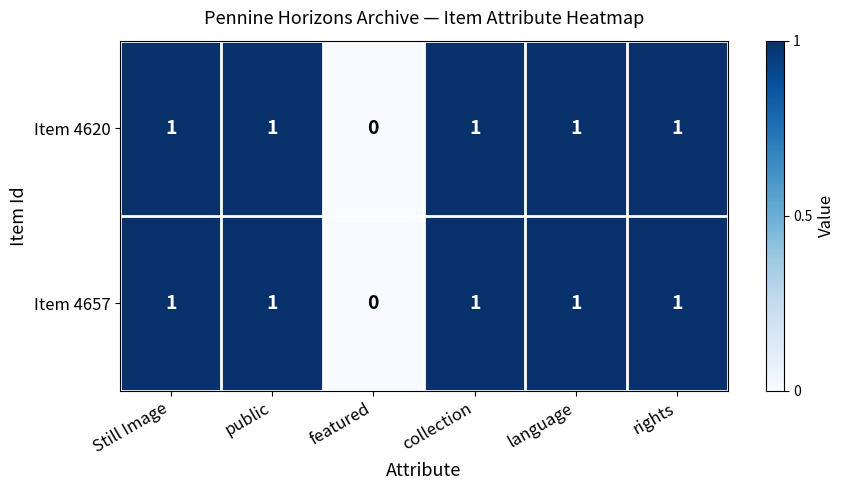

True or false: Item 4620 has a value of 2 at Still Image.

False